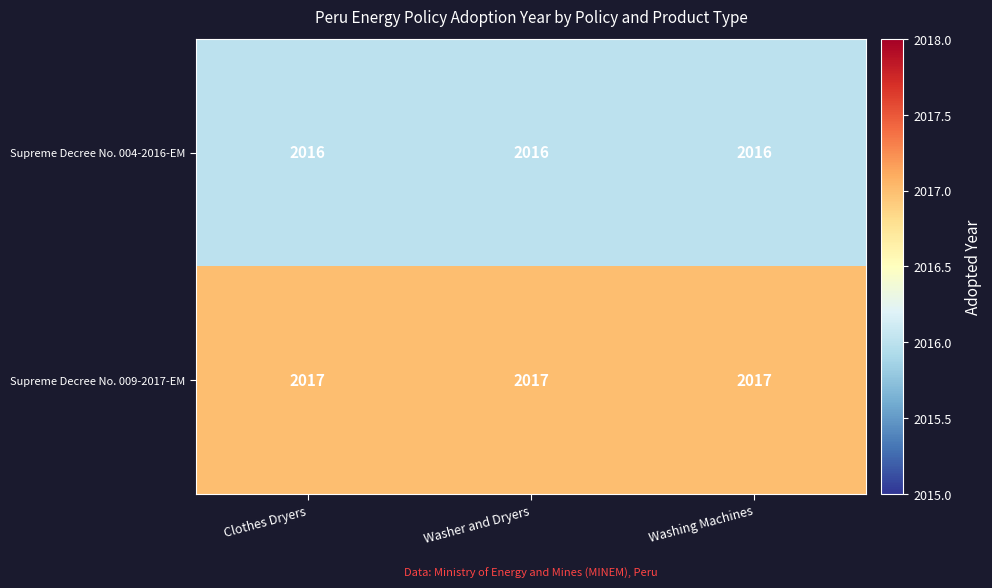

What is the greatest value displayed?

2017